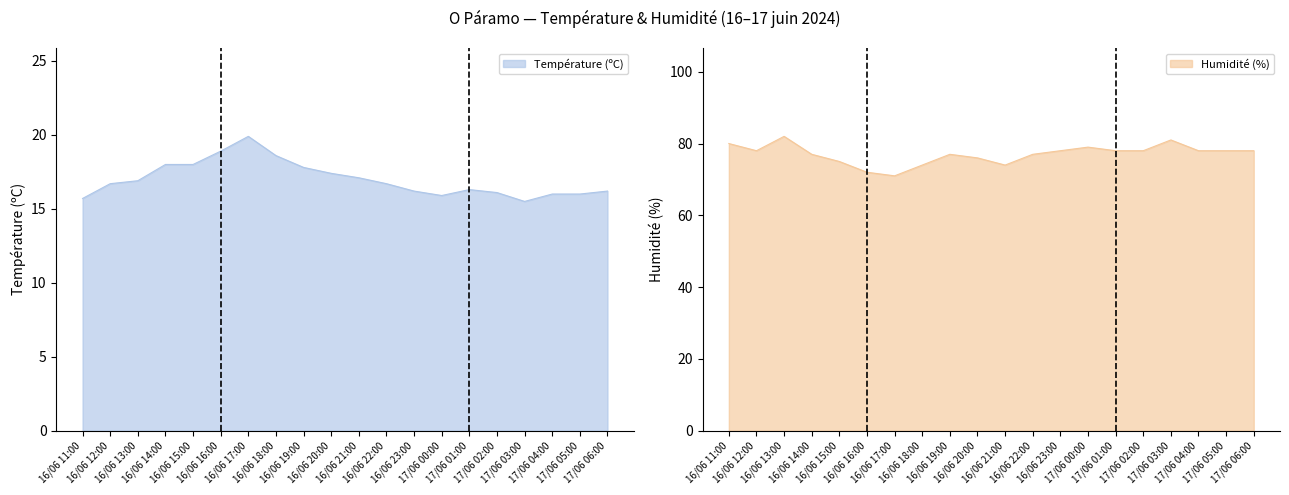

In Température (ºC), how many points are lower than both neighbors (excluding endpoints)?

2